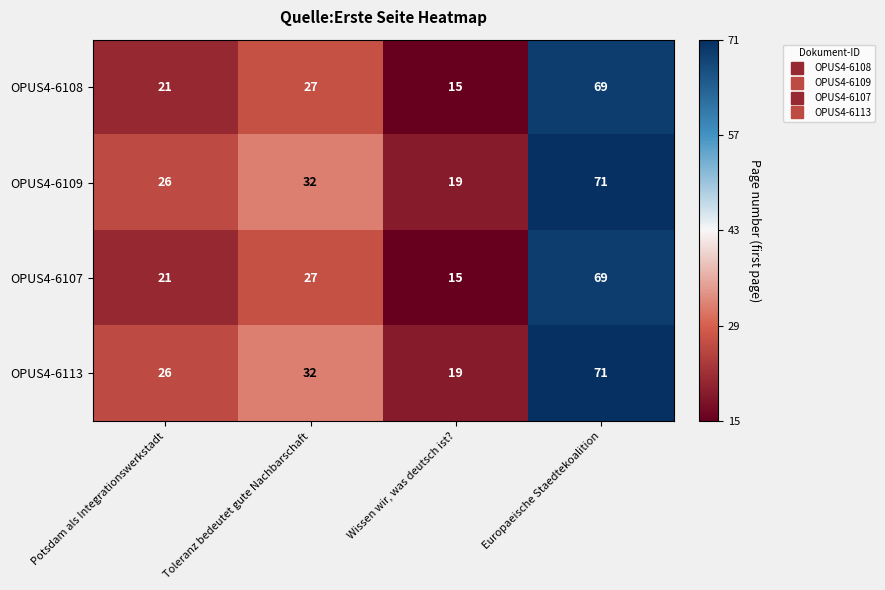

List the labels in order of OPUS4-6113 value, smallest first.

Wissen wir, was deutsch ist?, Potsdam als Integrationswerkstadt, Toleranz bedeutet gute Nachbarschaft, Europaeische Staedtekoalition